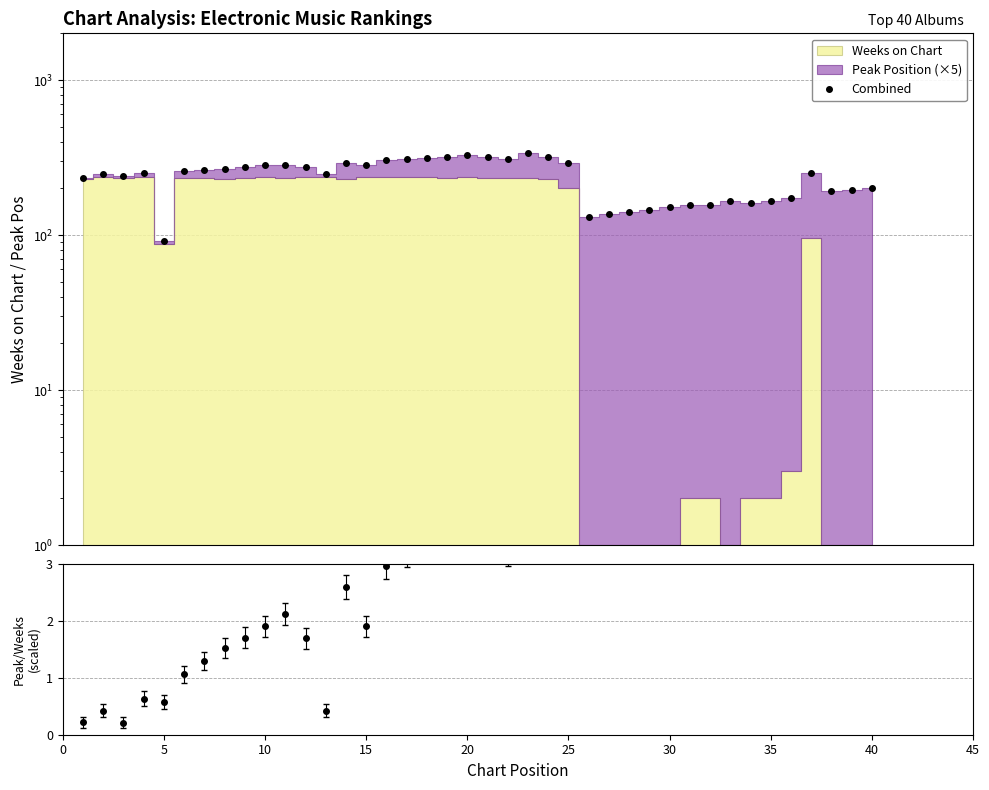

Reading left to right, extract all data points from this chart.

235	246	240	251	92	260	262	265	274	281	285	276	246	291	281	306	311	316	320	326	320	310	339	319	290	131	136	141	146	151	157	157	166	162	167	173	251	191	196	201